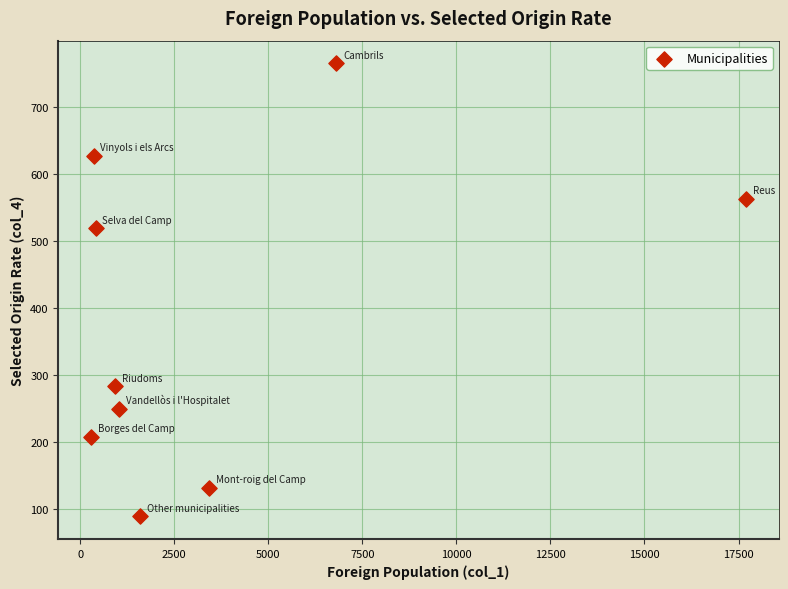

What is the range of X values (max minus min)?

17417